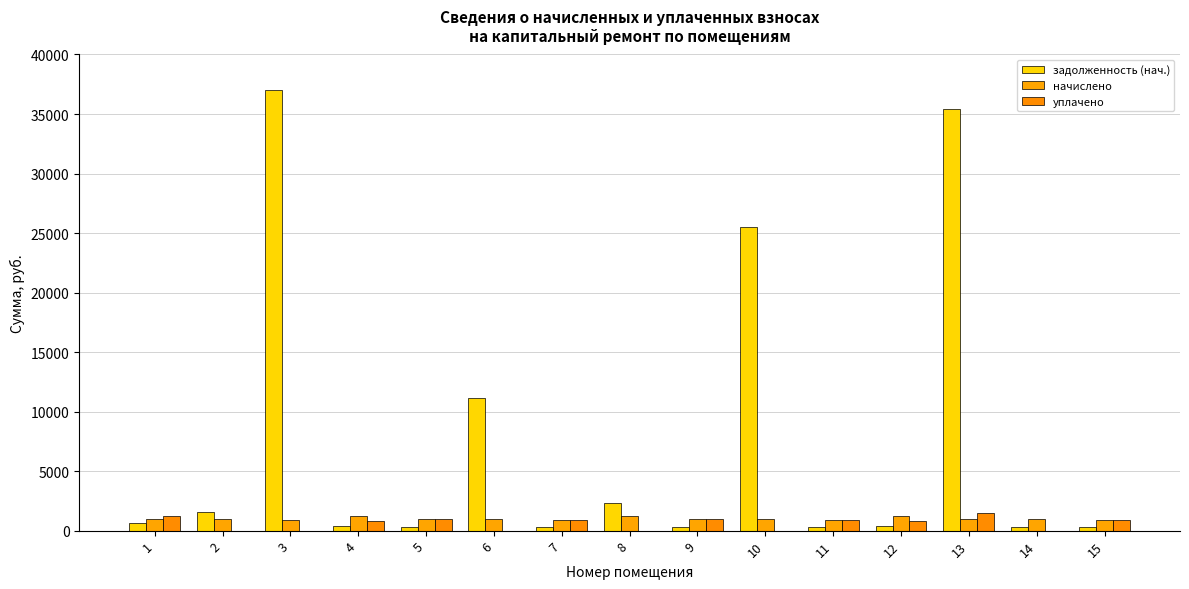

How many data points in уплачено are above 845?

8